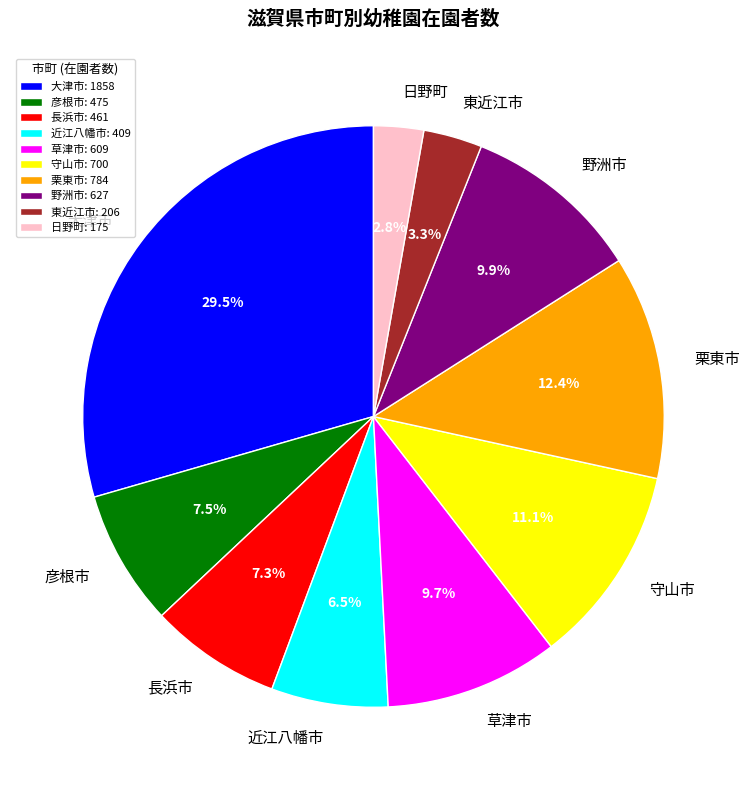

How many slices are in this pie chart?

10